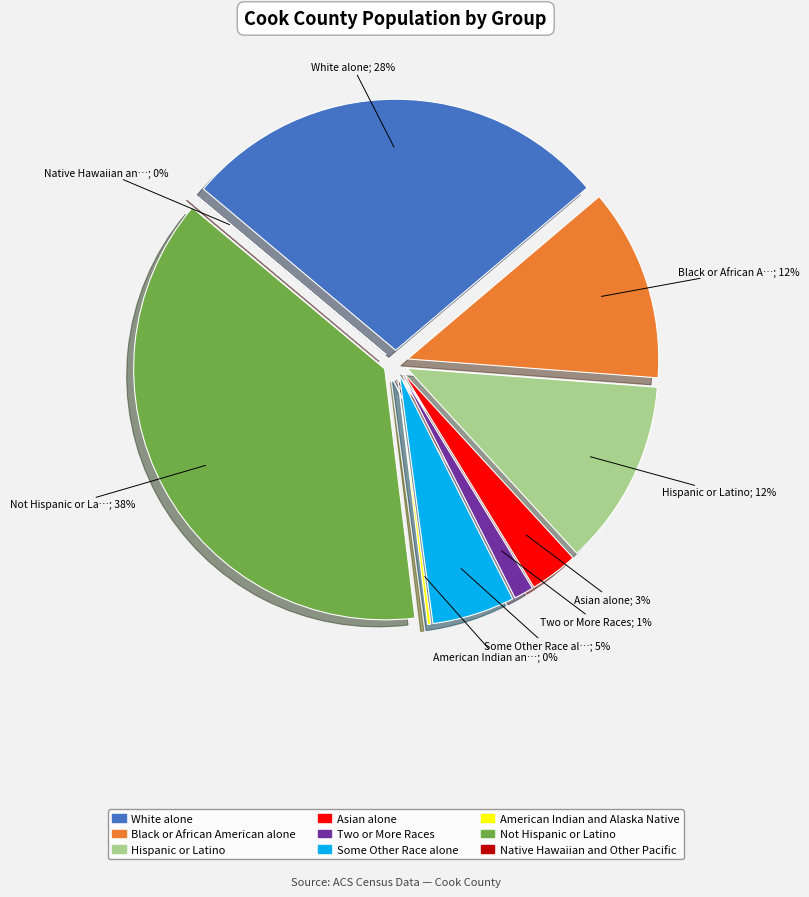

Does White alone represent more than half of the total?

No